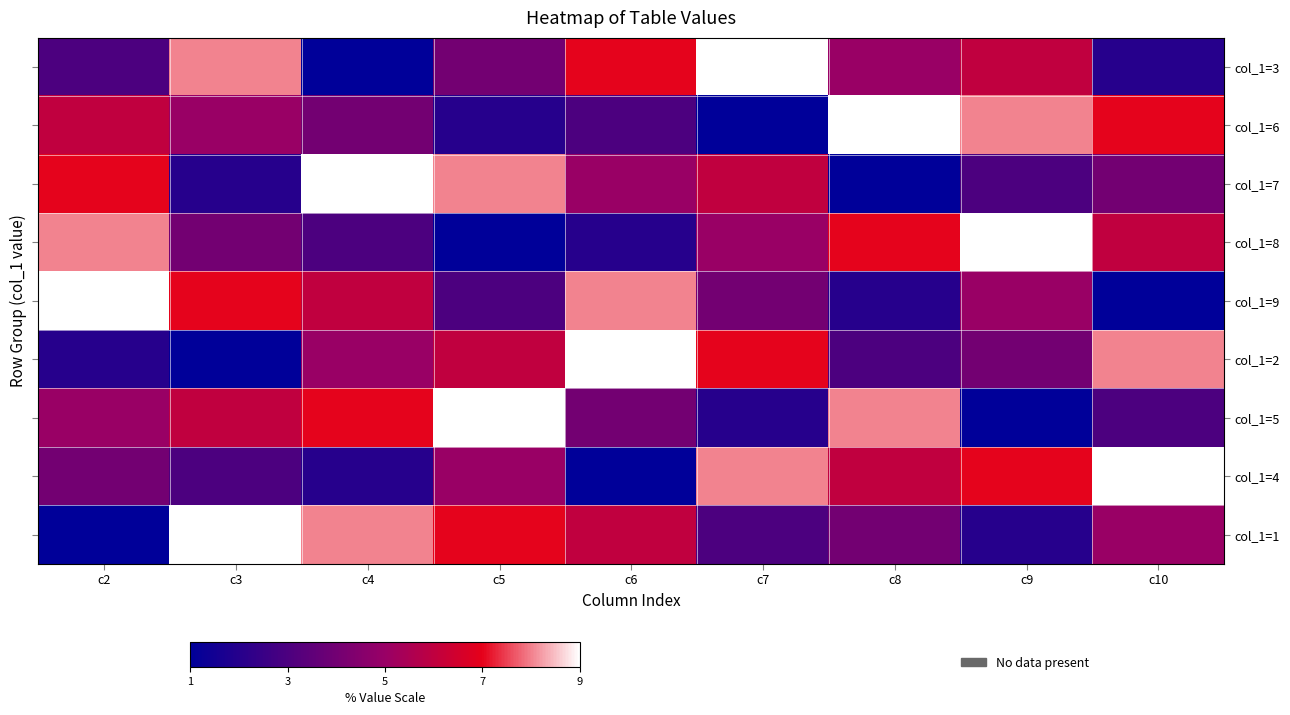

At which category is the sum across all series the highest?

c2